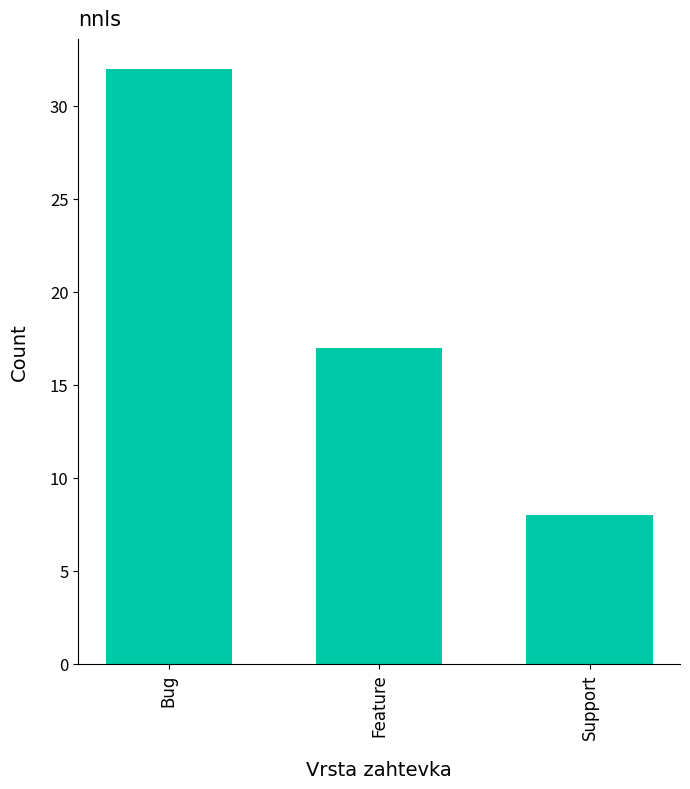

What is the ratio of the value at Feature to the value at Support?

2.1